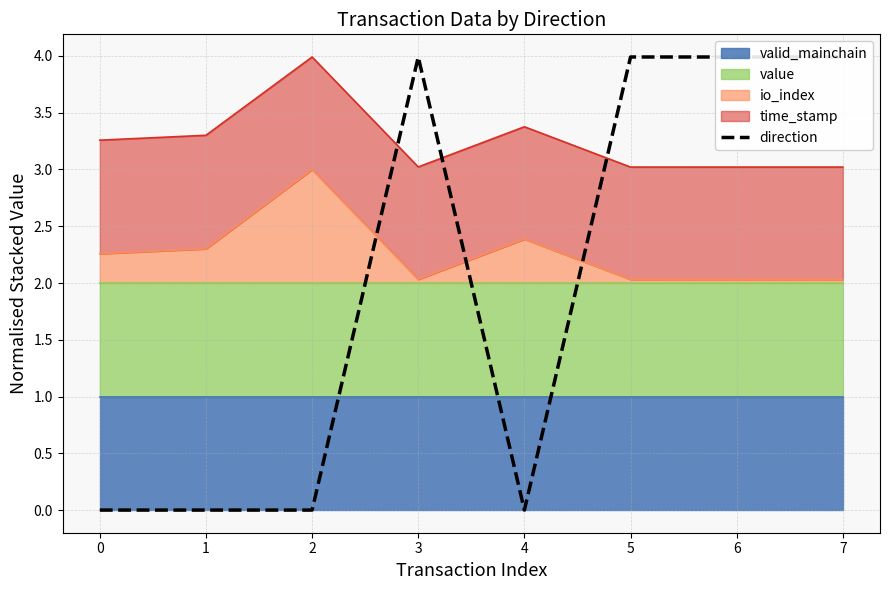

The chart shows a value of -2.3 at 4. True or false?

False